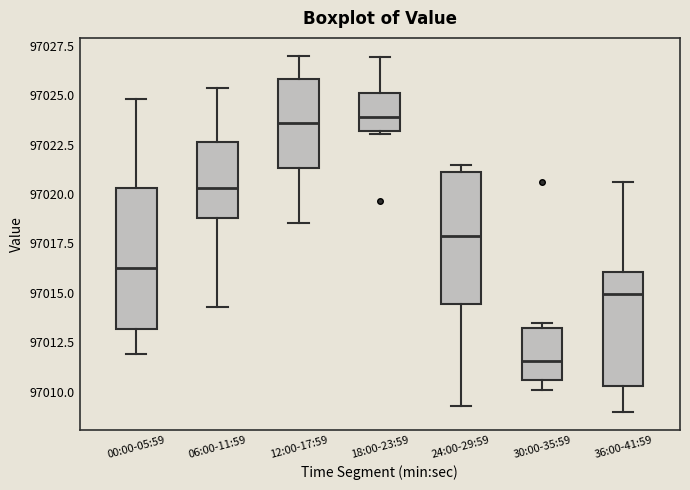

Which box's median line is the lowest?

30:00-35:59